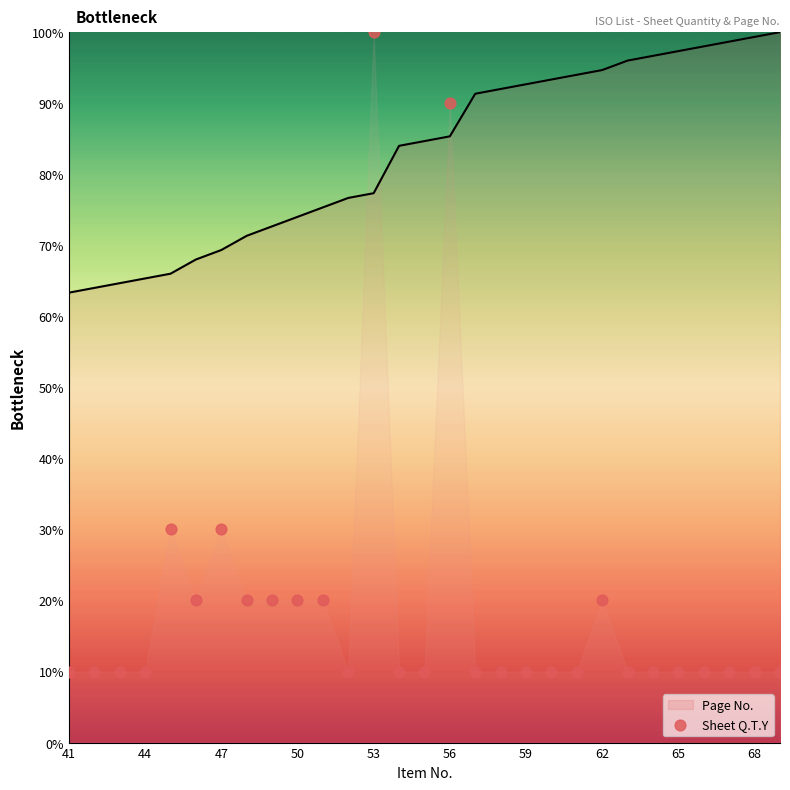

Which series reaches the maximum Y coordinate?

Sheet Q.T.Y